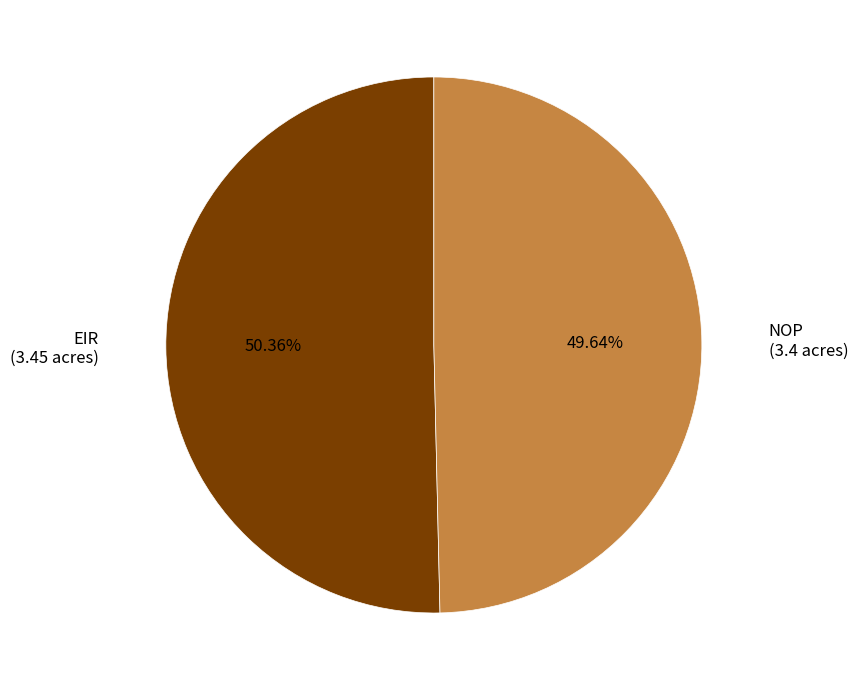

Is there a majority slice in this chart?

Yes